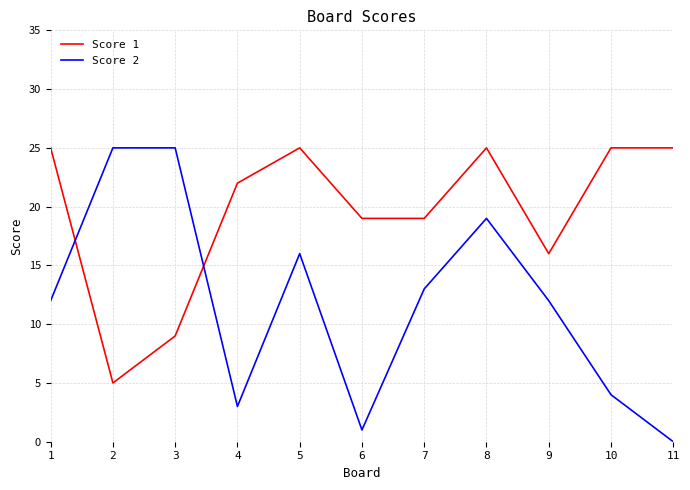

True or false: Score 2 and Score 1 intersect in this chart.

True